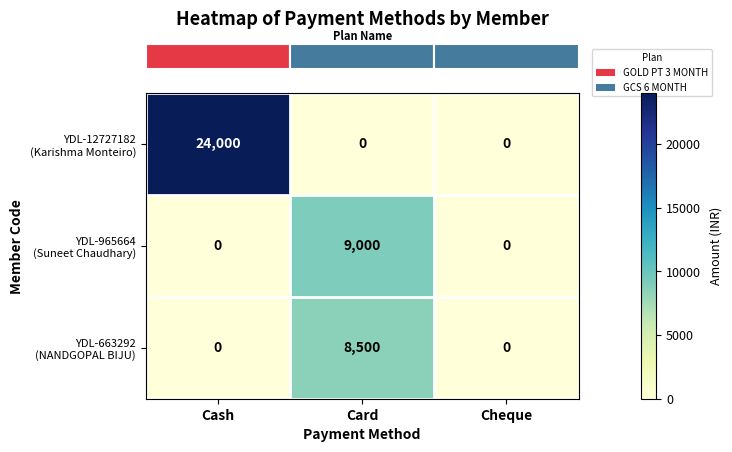

Which label corresponds to the largest value in the chart?

Cash